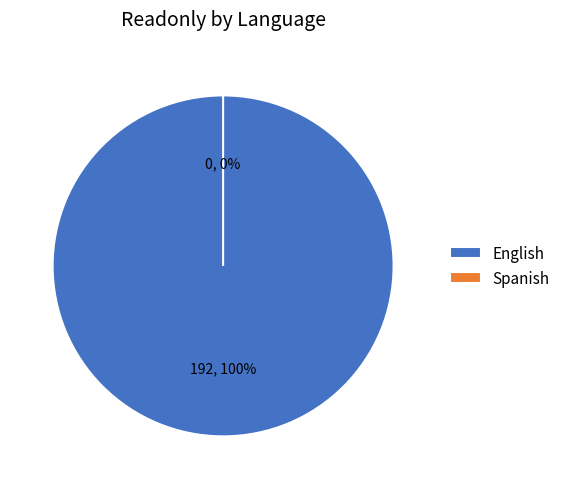

Does English account for over 50% of the chart?

Yes